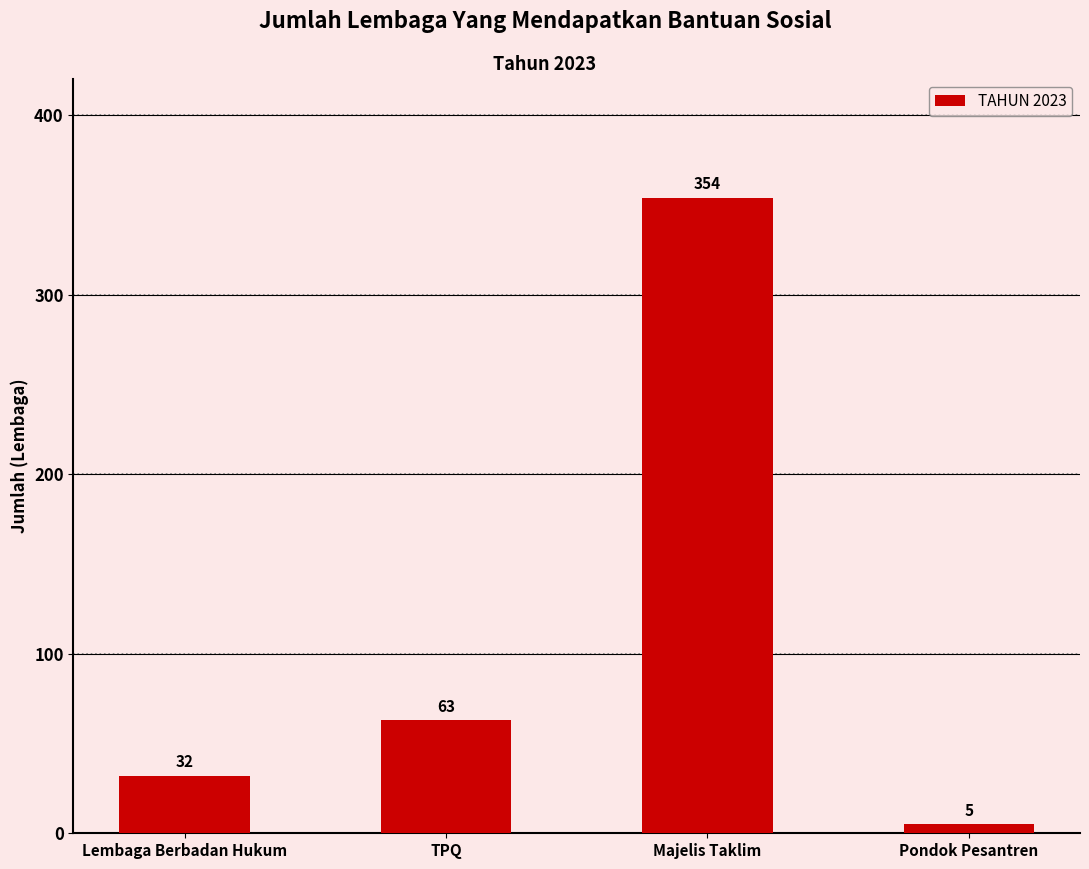

Reading left to right, transcribe all the data shown in this chart.

32	63	354	5